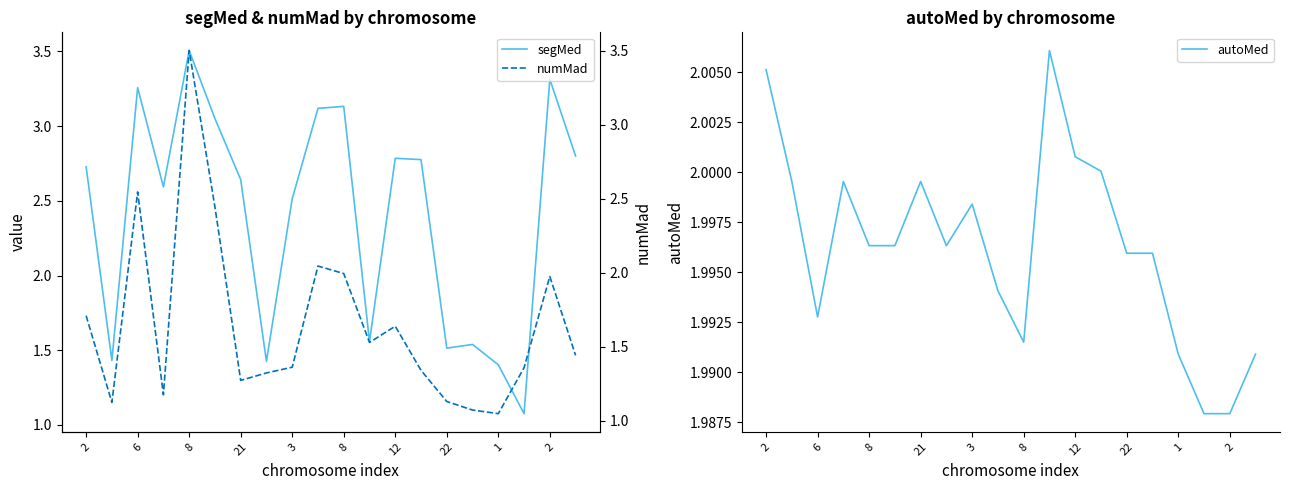

How many data points in segMed are less than 2?

7